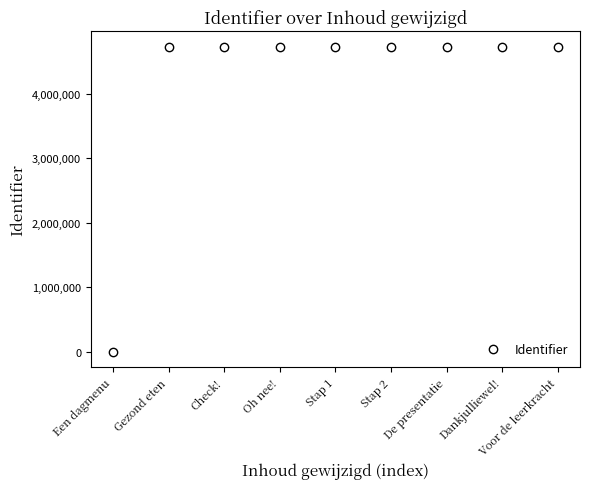

The value at Stap 1 is 4729928. True or false?

True